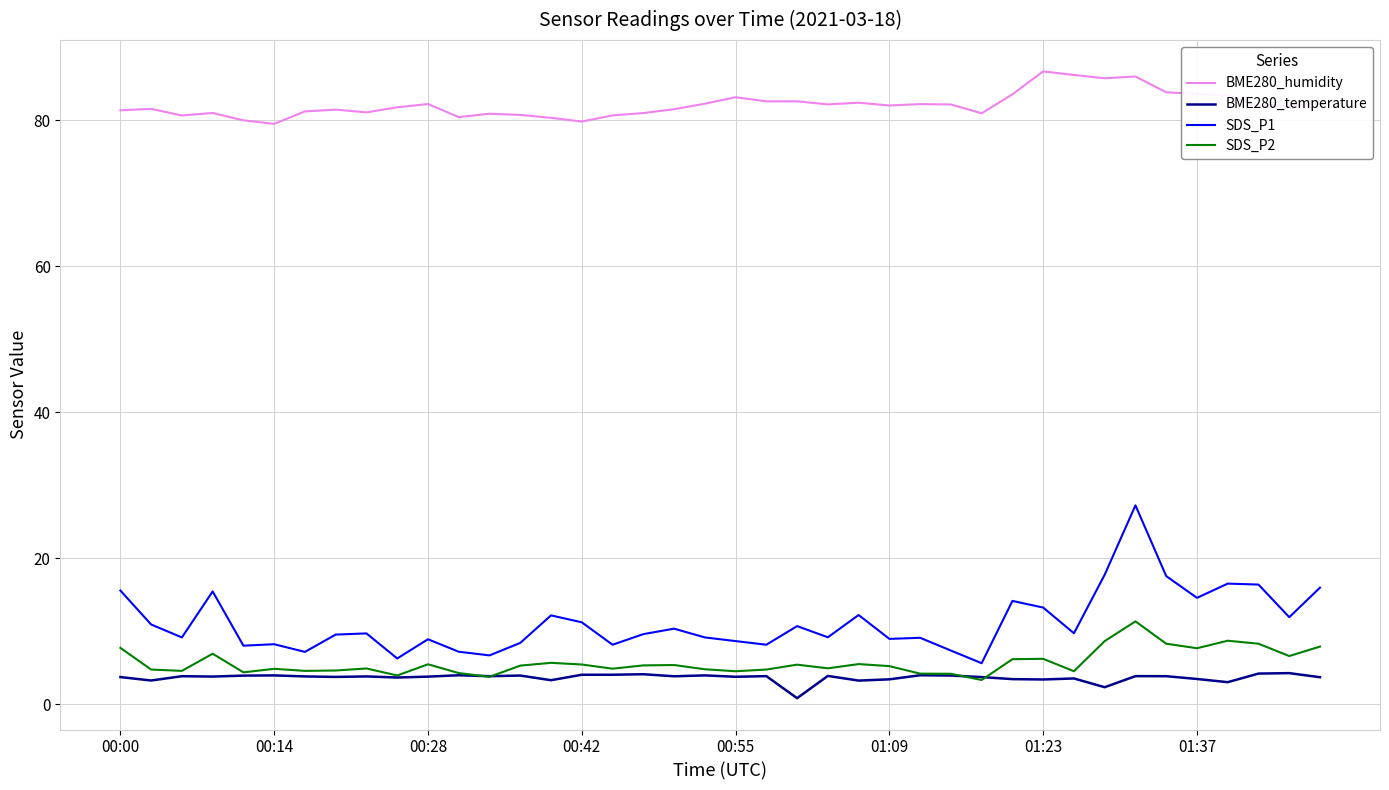

How many categories are shown in the chart?

40